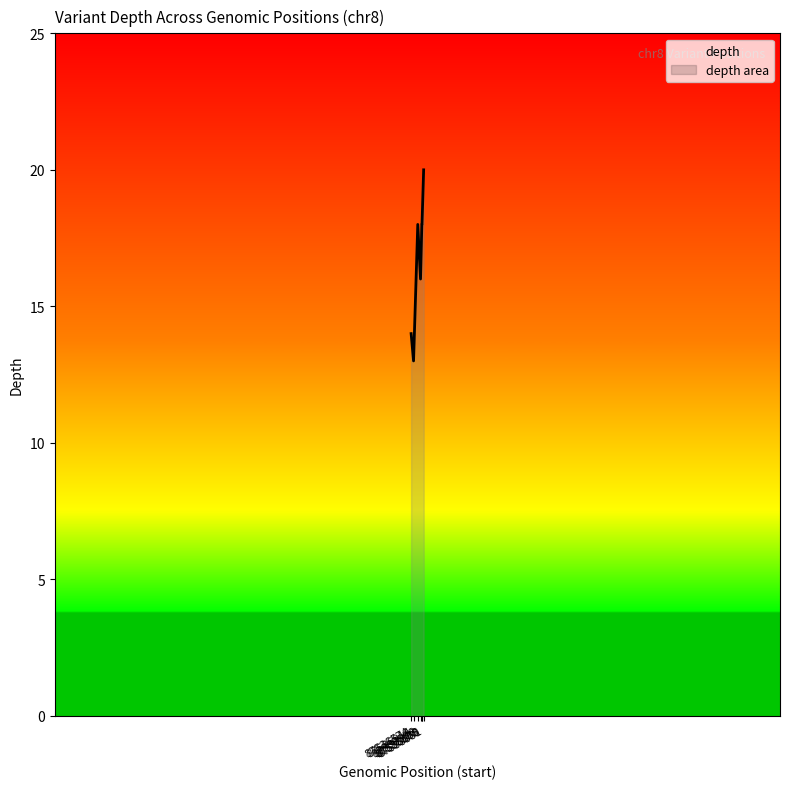

At which label is the value closest to 16?

87537893